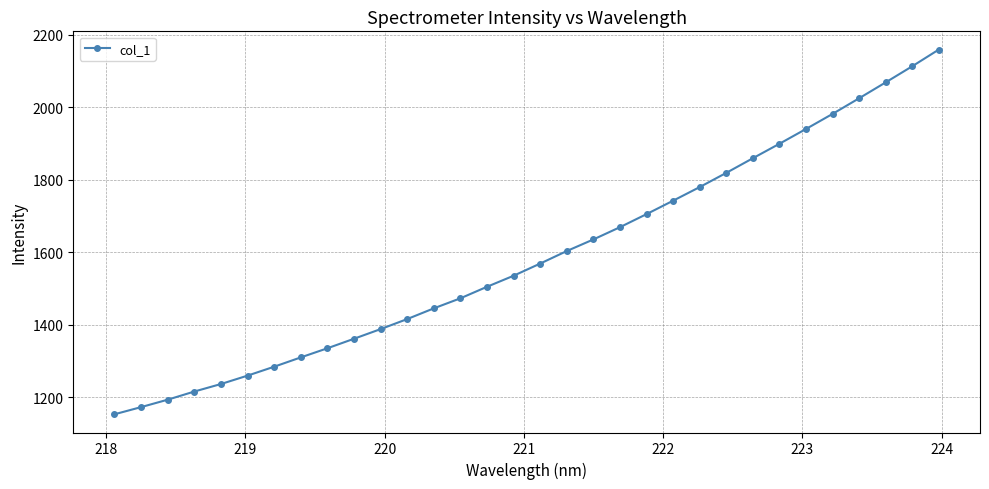

What is the value of the 23rd point from the left?

1780.2